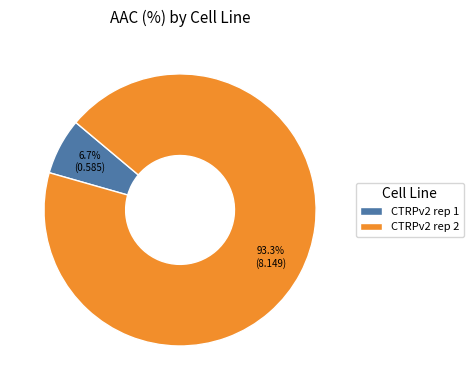

To the nearest percent, what is the difference between the CTRPv2 rep 2 and CTRPv2 rep 1 slice percentages?

87%